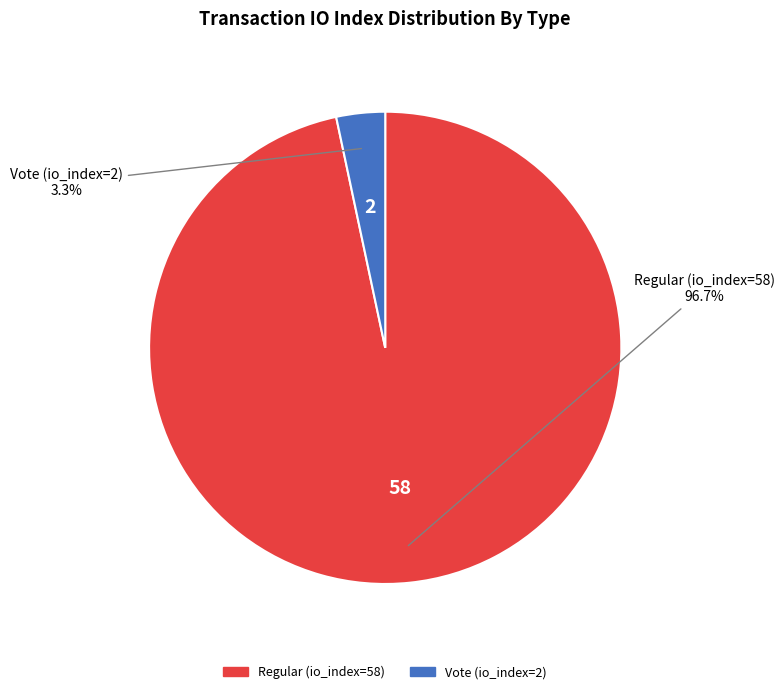

To the nearest percent, what is the difference between the Vote (io_index=2) and Regular (io_index=58) slice percentages?

93%